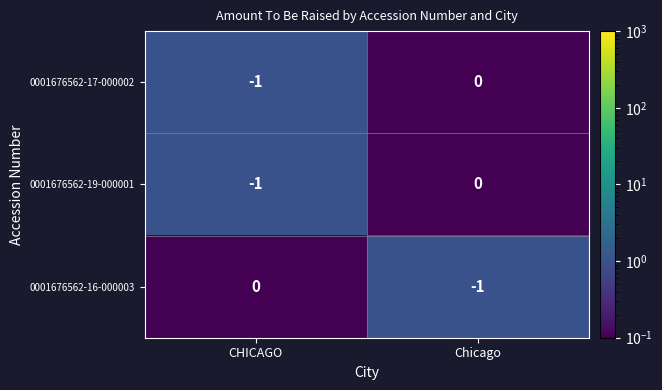

True or false: 0001676562-16-000003 has a value of 0 at CHICAGO.

True